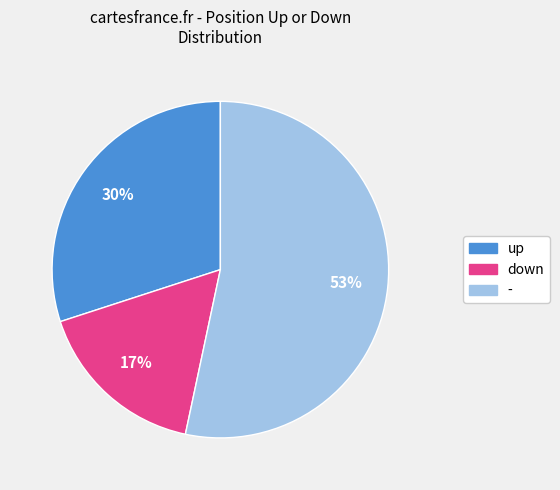

Which category accounts for the majority?

-